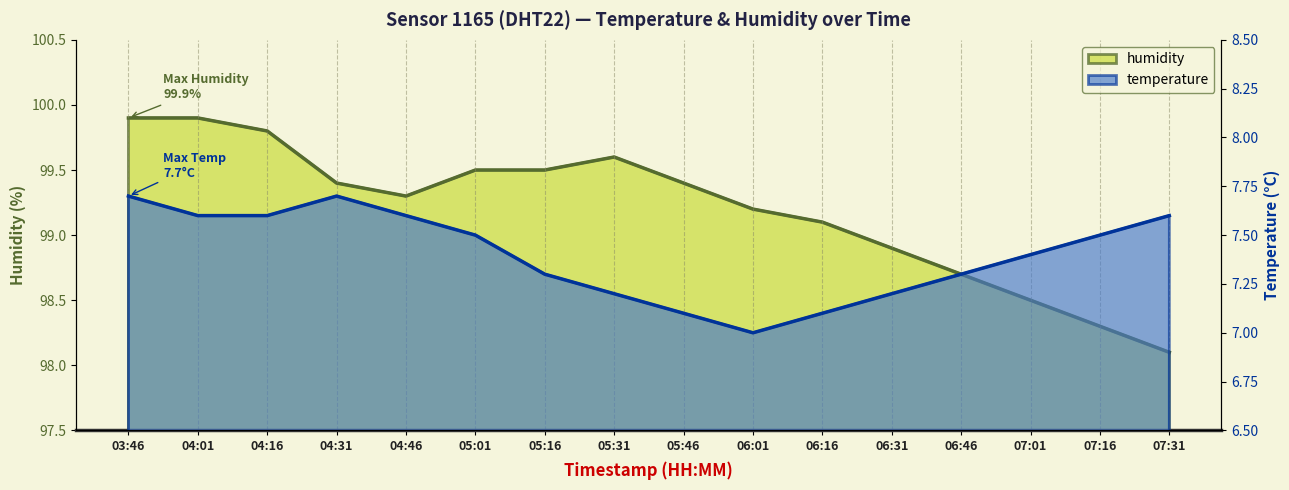

True or false: humidity and temperature intersect in this chart.

False